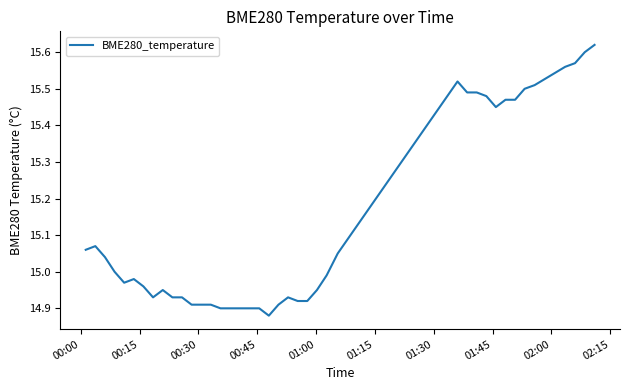

What is the difference between the maximum and minimum values?

0.7